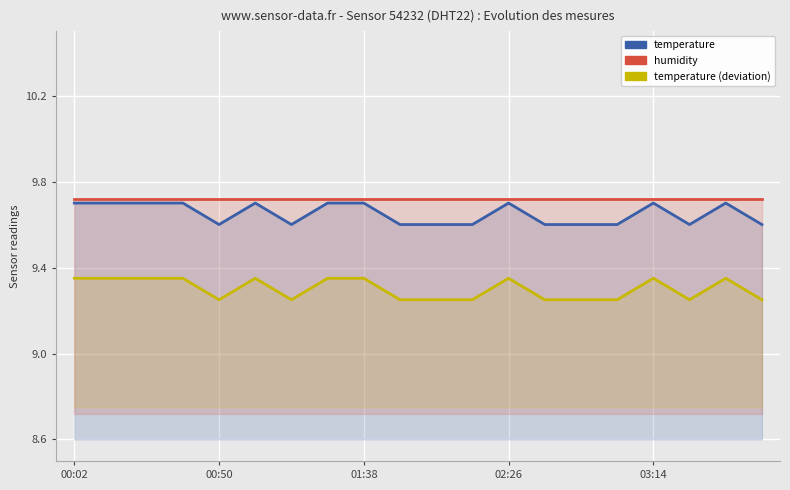

What position from the left is 01:38?

9